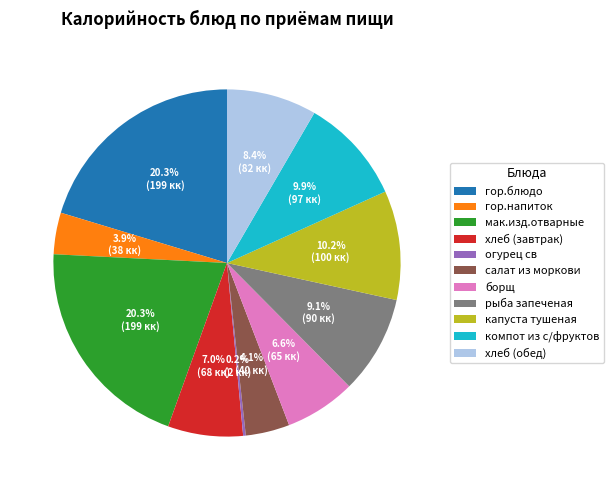

What percentage is the капуста тушеная slice, to the nearest percent?

10%